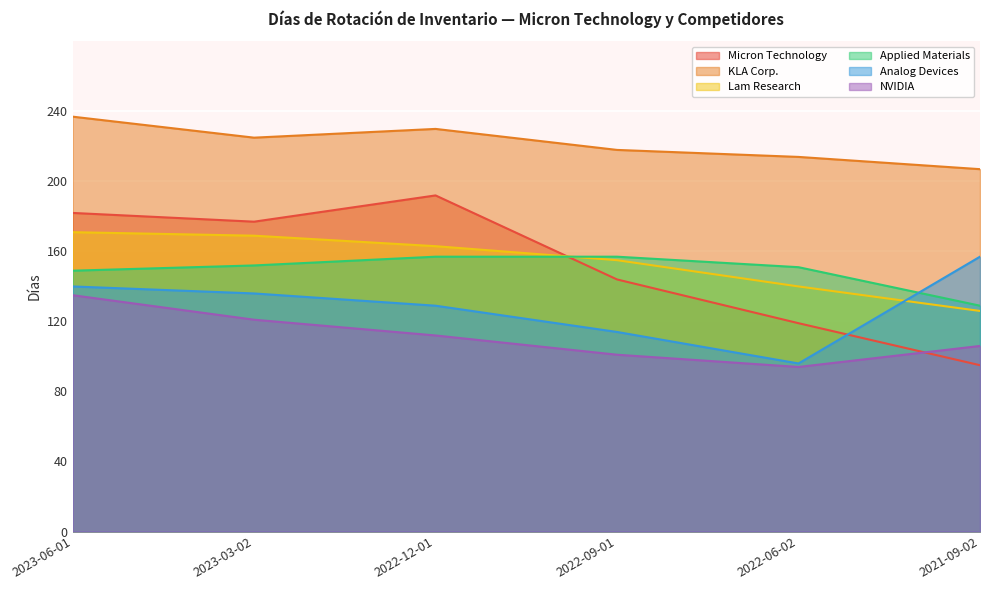

What is the label of the 1st point from the right?

2021-09-02